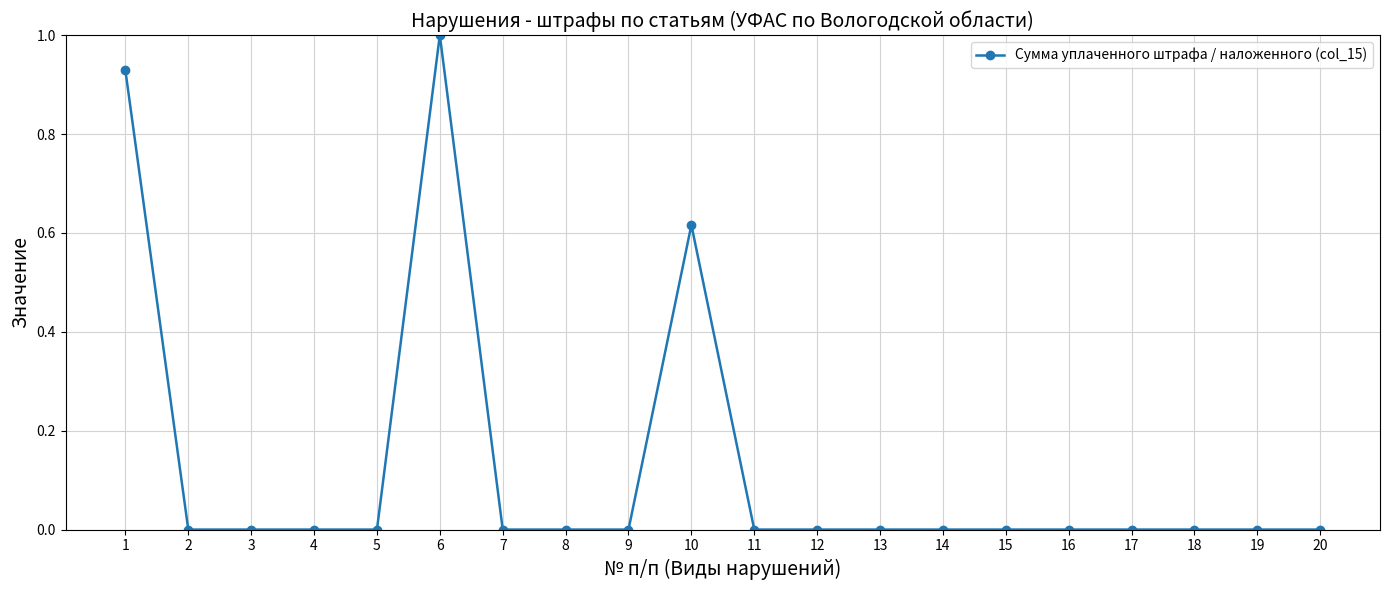

At which category does the chart reach its peak across all series?

6